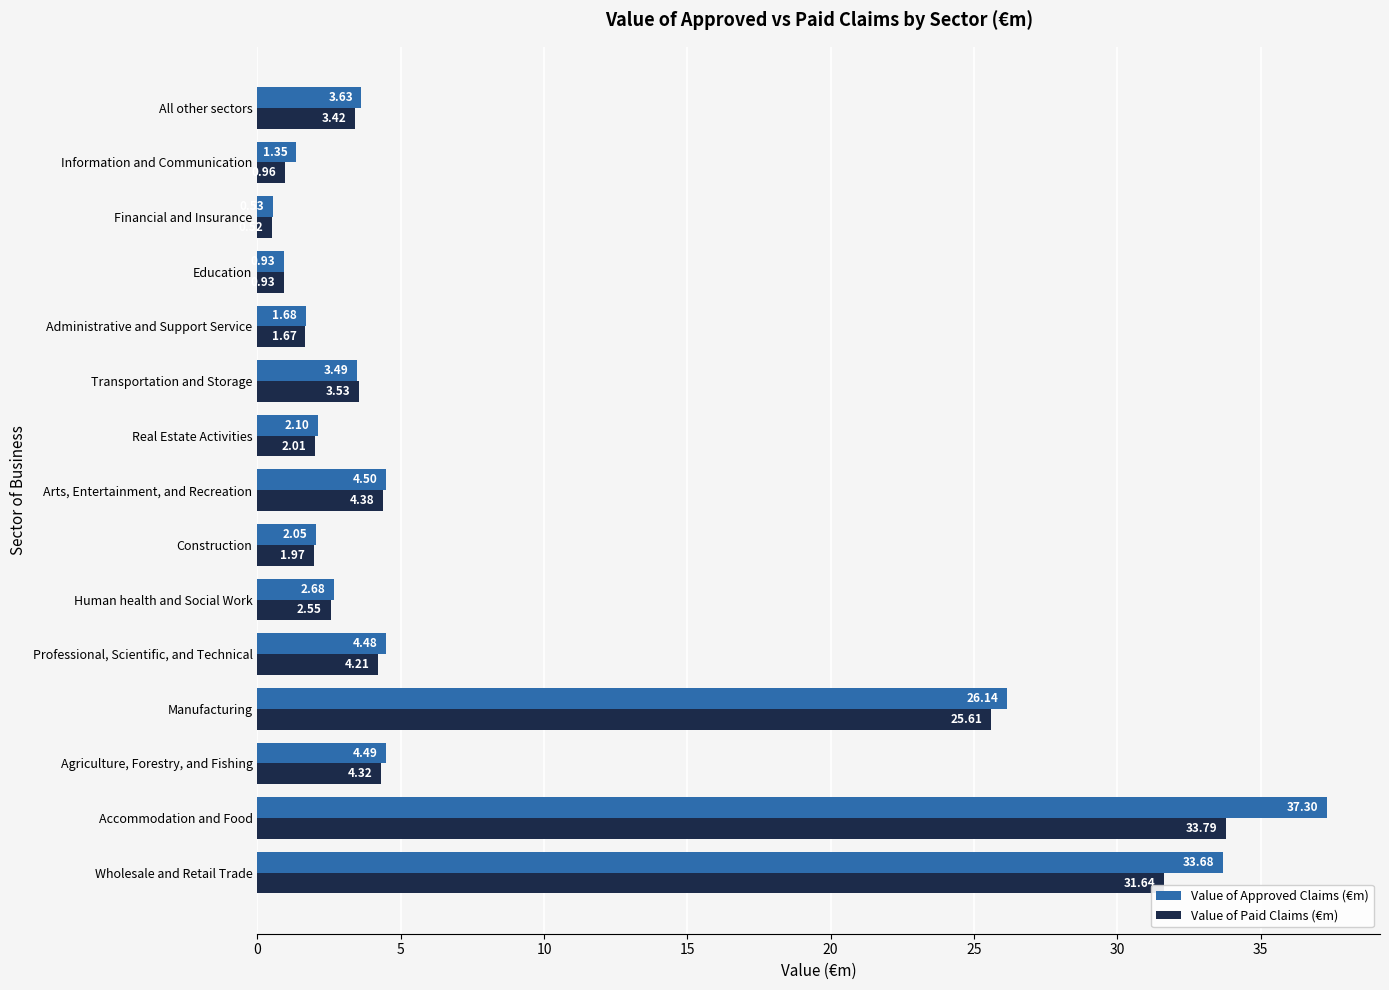

At how many categories does at least one series exceed 22?

3